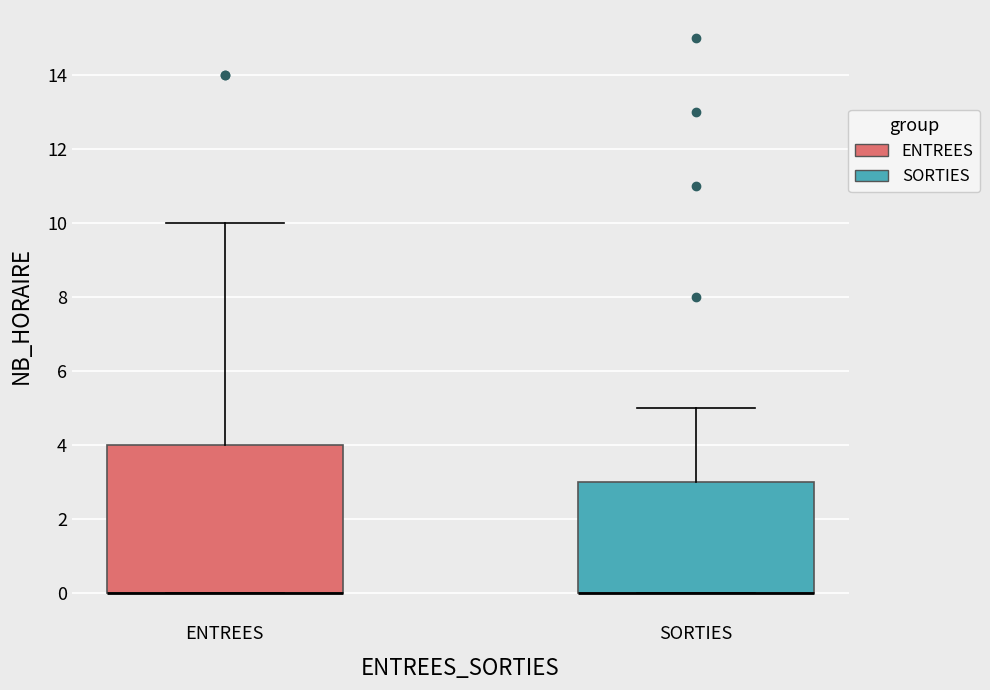

Where is the lower edge of the box for ENTREES on the y-axis? The values are not printed on the chart, so give them approximately, as read against the axis.

0